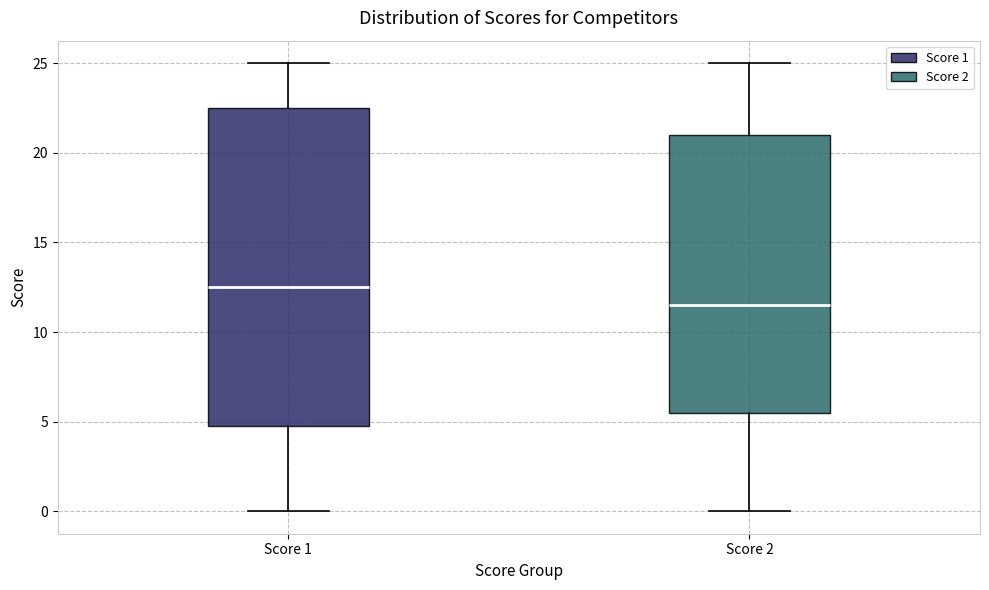

Reading left to right, read every box against the y-axis: the position of its median line, the range the box covers, and the ends of its whiskers. The values are not printed on the chart, so give them approximately, as read against the axis.

Score 1: median 12.5, box 5.0 to 22.5, whiskers 0.0 to 25.0
Score 2: median 11.5, box 5.5 to 21.0, whiskers 0.0 to 25.0